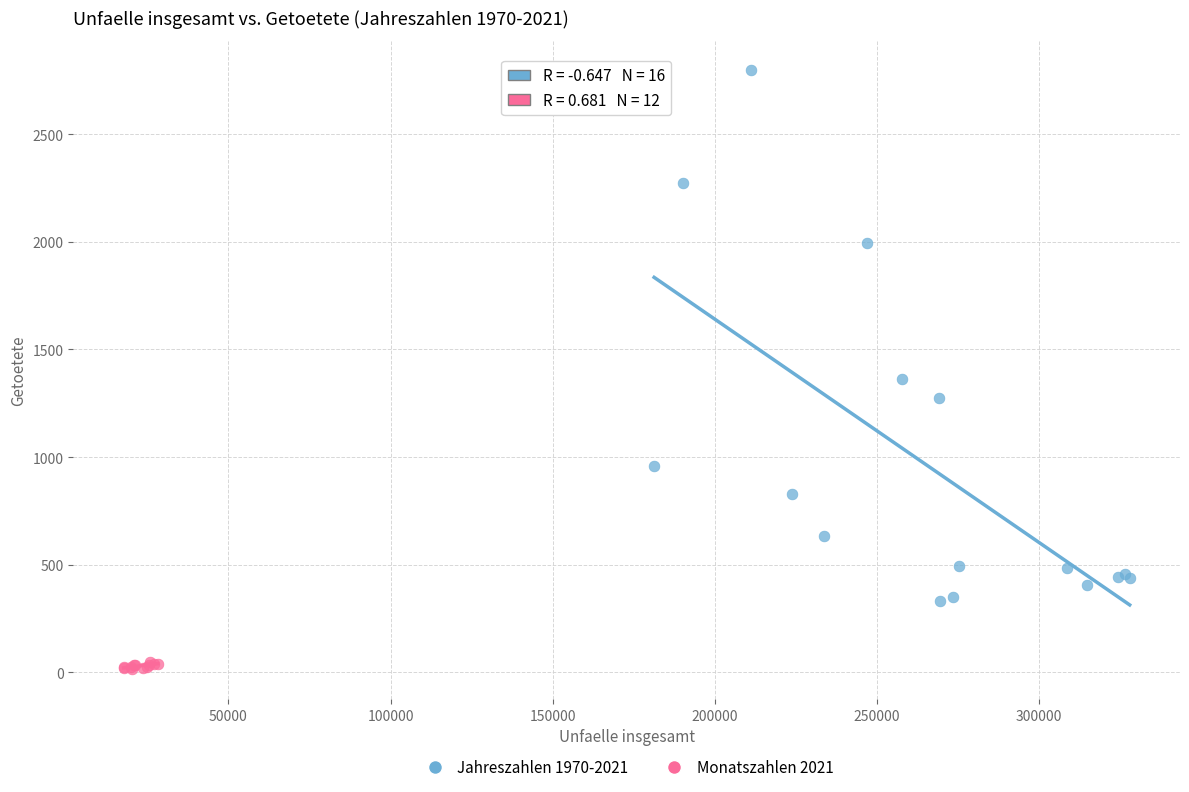

Which series reaches the maximum Y coordinate?

Jahreszahlen 1970-2021